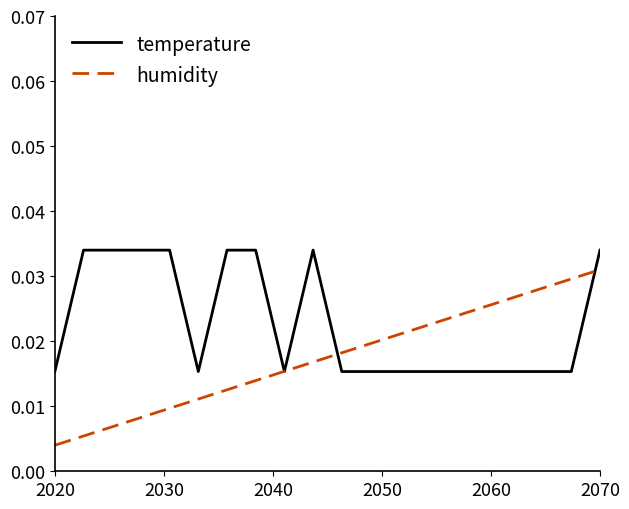

Which series has the largest range (max minus min)?

humidity